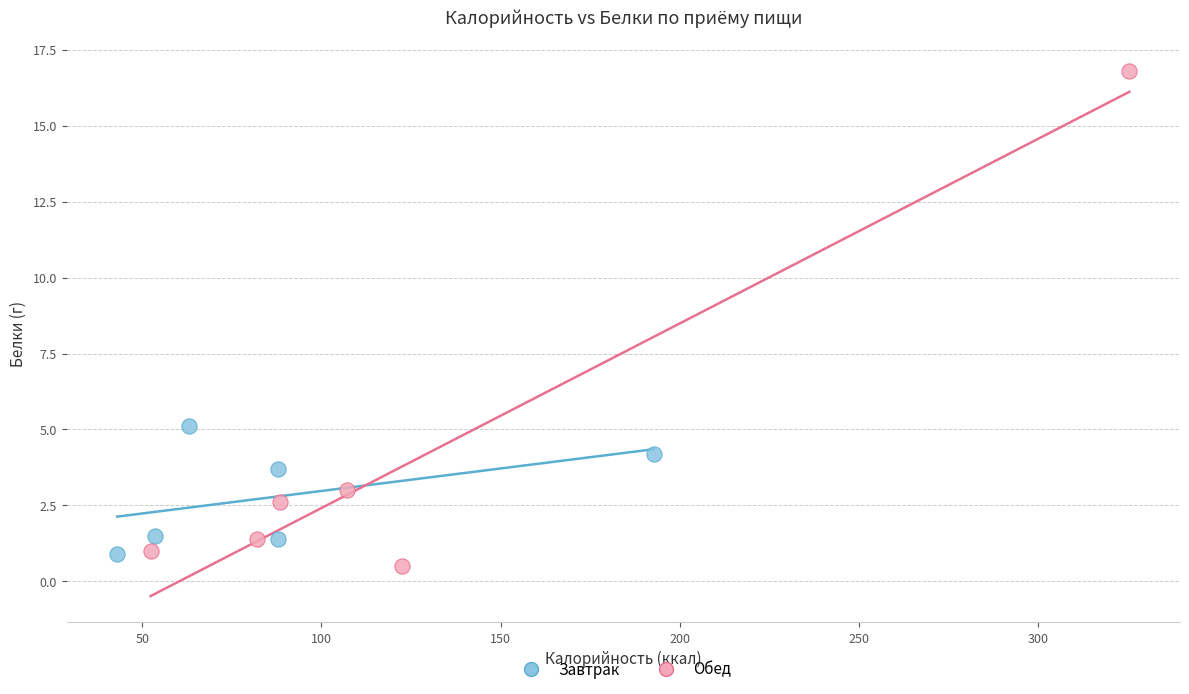

Which series reaches the maximum Y coordinate?

Обед